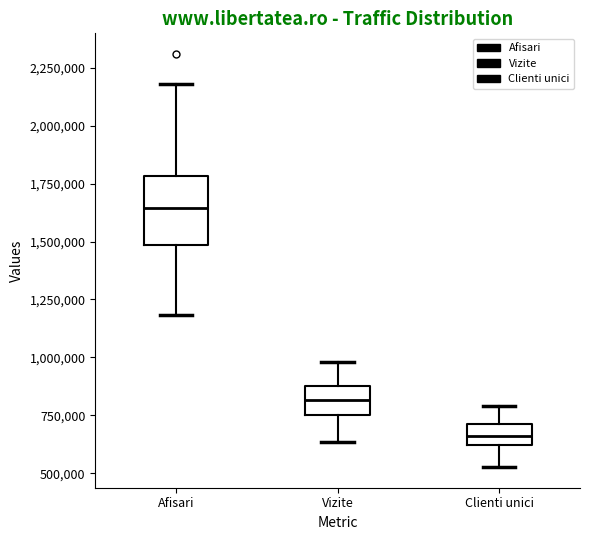

Reading left to right, read every box against the y-axis: the position of its median line, the range the box covers, and the ends of its whiskers. The values are not printed on the chart, so give them approximately, as read against the axis.

Afisari: median 1650000, box 1500000 to 1800000, whiskers 1200000 to 2200000
Vizite: median 800000, box 750000 to 850000, whiskers 650000 to 1000000
Clienti unici: median 650000, box 600000 to 700000, whiskers 550000 to 800000